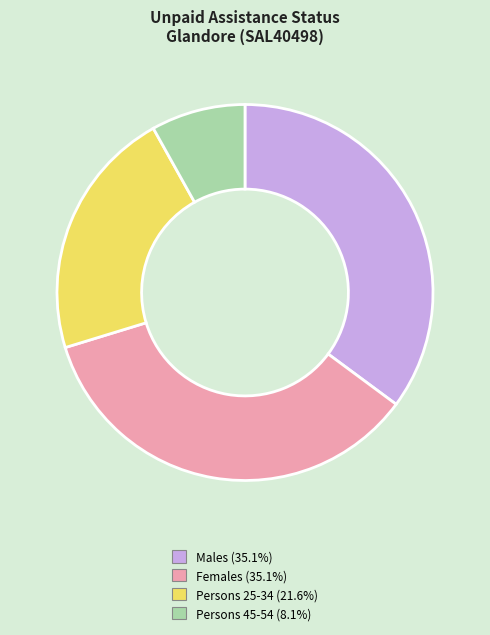

Does any single category account for the majority?

No